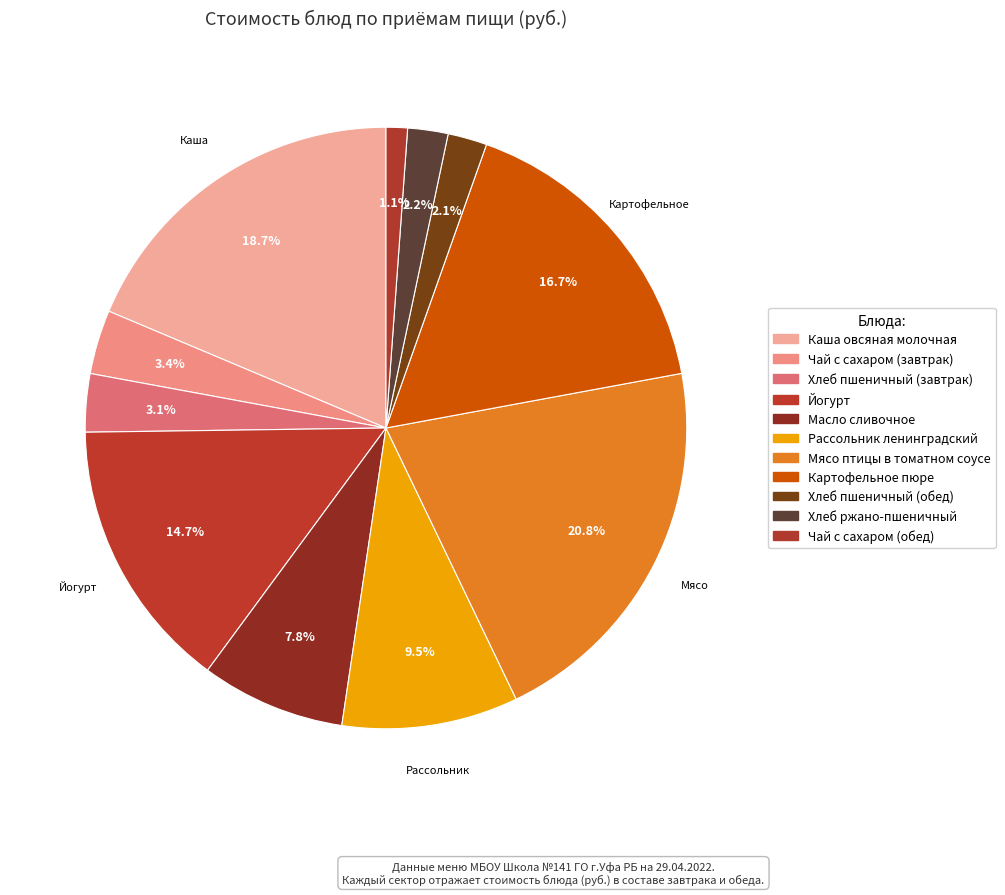

How many slices are in this pie chart?

11